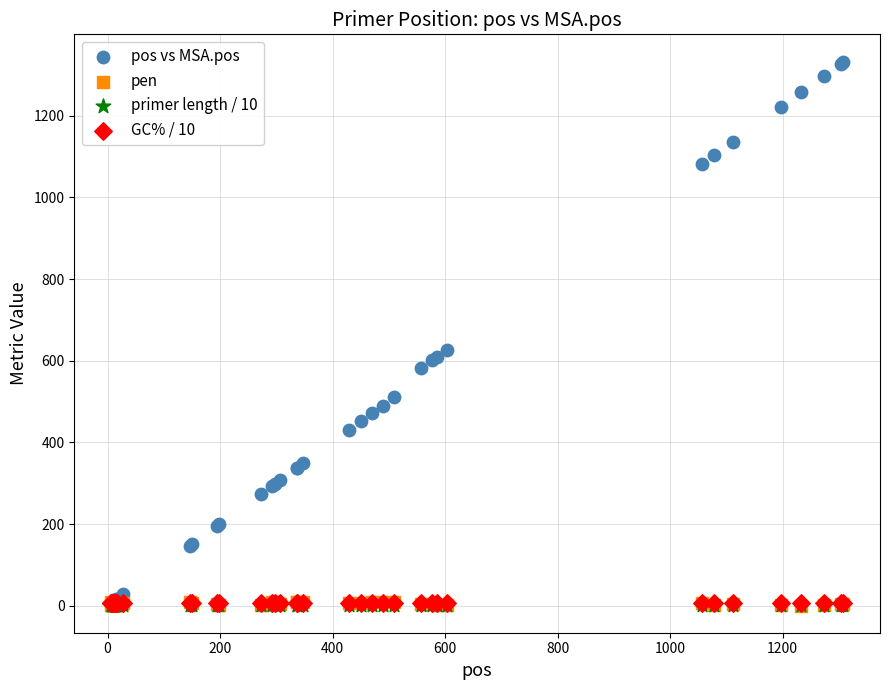

What are all the series names shown in the legend?

pos vs MSA.pos, pen, primer length / 10, GC% / 10